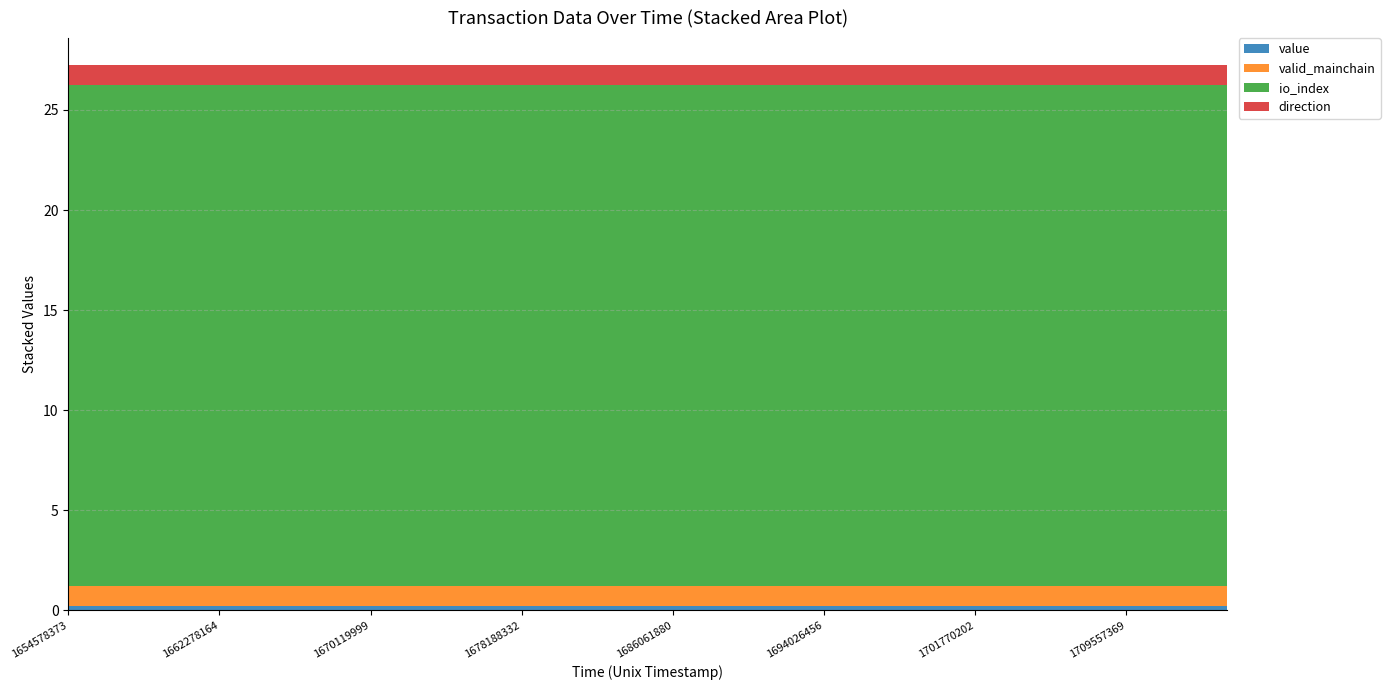

Reading left to right, extract all data points from this chart.

value: 0.2	0.2	0.2	0.2	0.2	0.2	0.2	0.2	0.2	0.2	0.2	0.2	0.2	0.2	0.2	0.2	0.2	0.2	0.2	0.2	0.2	0.2	0.2	0.2
valid_mainchain: 1.0	1.0	1.0	1.0	1.0	1.0	1.0	1.0	1.0	1.0	1.0	1.0	1.0	1.0	1.0	1.0	1.0	1.0	1.0	1.0	1.0	1.0	1.0	1.0
io_index: 25.0	25.0	25.0	25.0	25.0	25.0	25.0	25.0	25.0	25.0	25.0	25.0	25.0	25.0	25.0	25.0	25.0	25.0	25.0	25.0	25.0	25.0	25.0	25.0
direction: 1.0	1.0	1.0	1.0	1.0	1.0	1.0	1.0	1.0	1.0	1.0	1.0	1.0	1.0	1.0	1.0	1.0	1.0	1.0	1.0	1.0	1.0	1.0	1.0